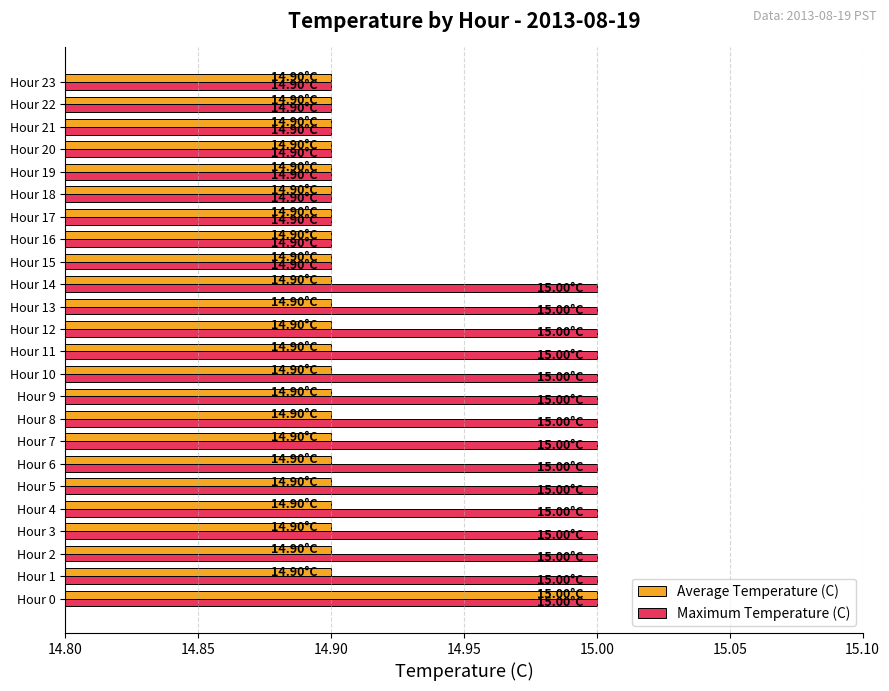

What is the sum of all Average Temperature (C) values?

357.7